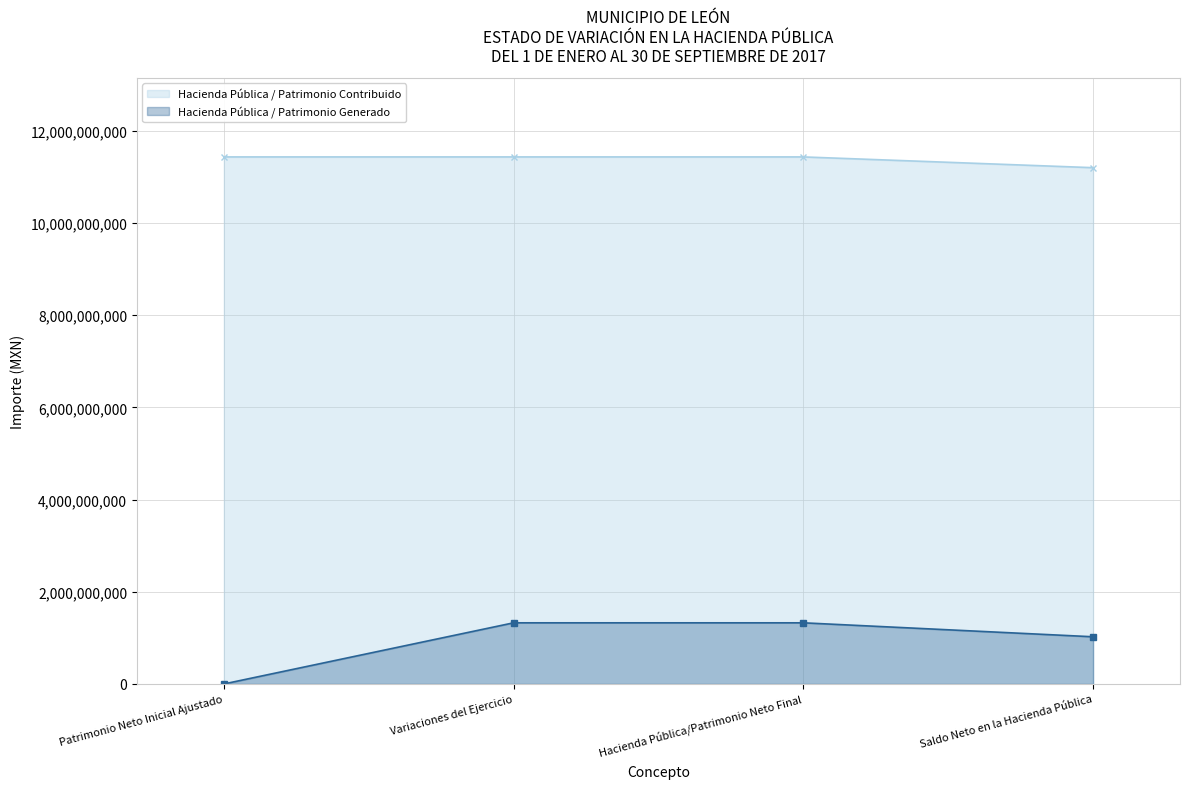

Rank the series by their maximum value, from lowest to highest.

Hacienda Pública / Patrimonio Generado, Hacienda Pública / Patrimonio Contribuido